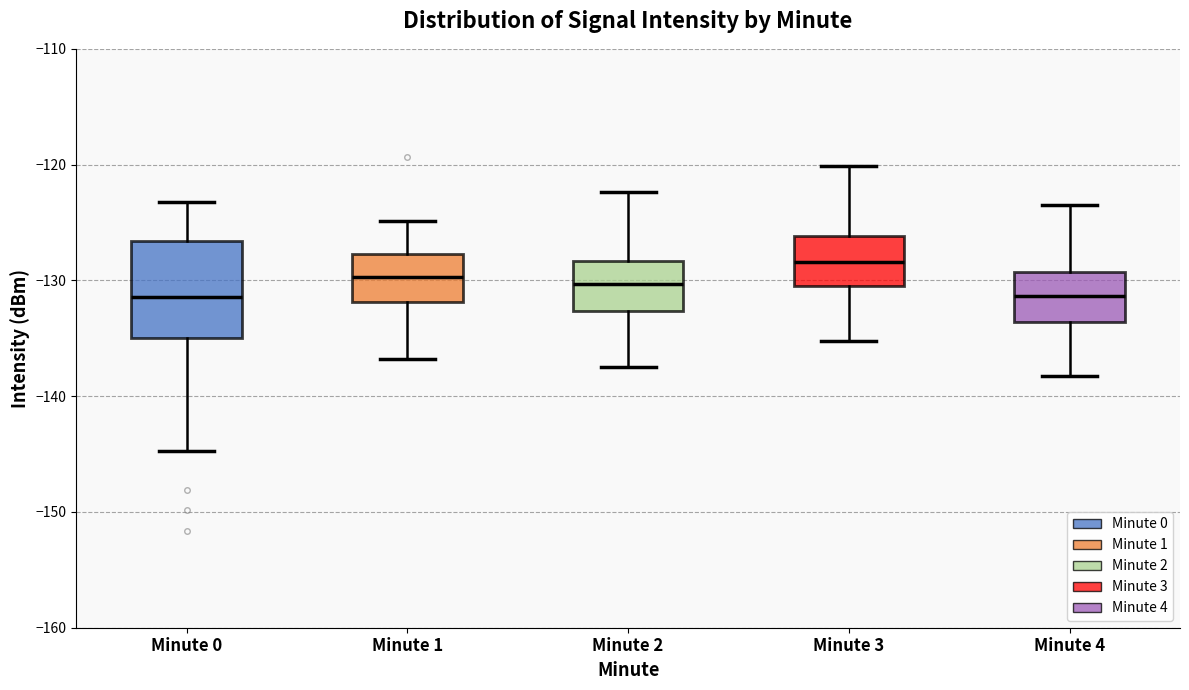

Reading left to right, transcribe this box plot: for each box, give where its median line is, the range the box spans, and where its two whiskers end, as read against the y-axis. The values are not printed on the chart, so give them approximately, as read against the axis.

Minute 0: median -131, box -135 to -127, whiskers -145 to -123
Minute 1: median -130, box -132 to -128, whiskers -137 to -125
Minute 2: median -130, box -133 to -128, whiskers -137 to -122
Minute 3: median -128, box -131 to -126, whiskers -135 to -120
Minute 4: median -131, box -134 to -129, whiskers -138 to -123